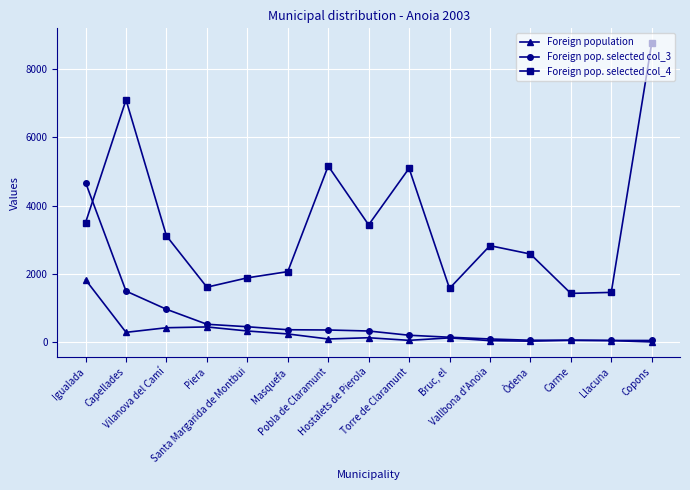

What is the label of the 7th point from the right?

Torre de Claramunt